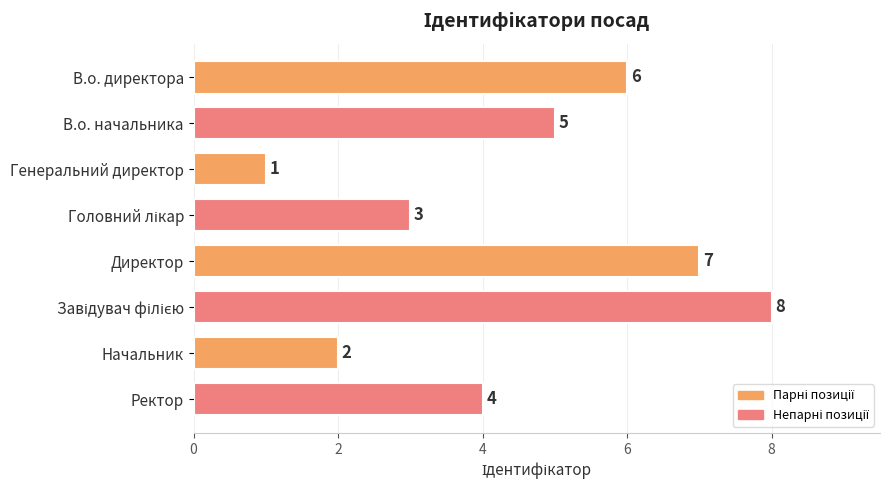

What is the label of the 6th bar from the bottom?

Генеральний директор